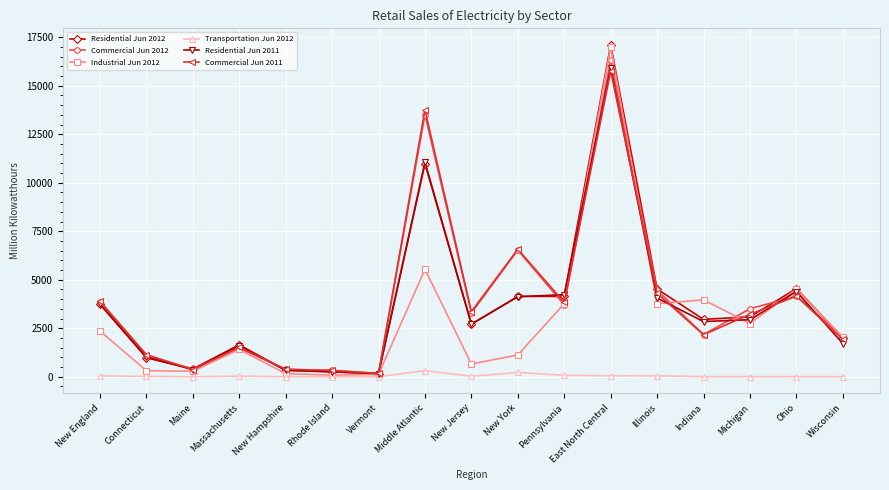

Which category has the highest value across all series?

East North Central